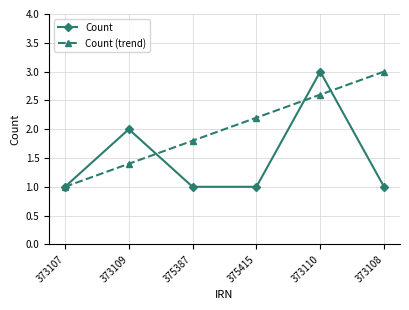

Count the number of categories in the chart.

6